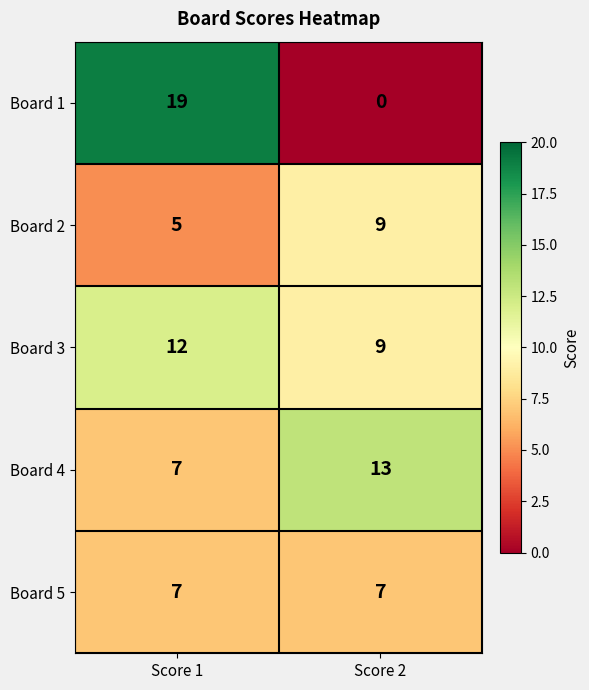

The Board 1 series shows 28 at Score 1. True or false?

False